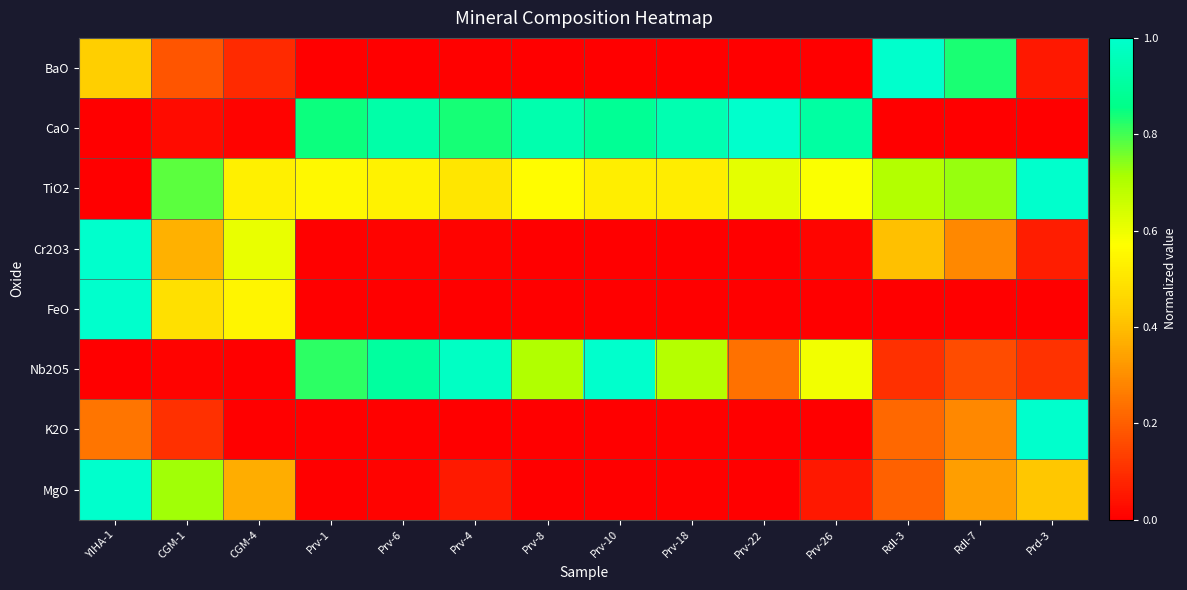

Reading left to right, extract all data points from this chart.

BaO: YIHA-1=0.4	CGM-1=0.2	CGM-4=0.1	Prv-1=0.0	Prv-6=0.0	Prv-4=0.0	Prv-8=0.0	Prv-10=0.0	Prv-18=0.0	Prv-22=0.0	Prv-26=0.0	Rdl-3=1.0	Rdl-7=0.8	Prd-3=0.1
CaO: YIHA-1=0.0	CGM-1=0.0	CGM-4=0.0	Prv-1=0.8	Prv-6=0.9	Prv-4=0.8	Prv-8=0.9	Prv-10=0.9	Prv-18=0.9	Prv-22=1.0	Prv-26=0.9	Rdl-3=0.0	Rdl-7=0.0	Prd-3=0.0
TiO2: YIHA-1=0.0	CGM-1=0.8	CGM-4=0.5	Prv-1=0.6	Prv-6=0.5	Prv-4=0.5	Prv-8=0.6	Prv-10=0.5	Prv-18=0.5	Prv-22=0.6	Prv-26=0.6	Rdl-3=0.7	Rdl-7=0.7	Prd-3=1.0
Cr2O3: YIHA-1=1.0	CGM-1=0.4	CGM-4=0.6	Prv-1=0.0	Prv-6=0.0	Prv-4=0.0	Prv-8=0.0	Prv-10=0.0	Prv-18=0.0	Prv-22=0.0	Prv-26=0.0	Rdl-3=0.4	Rdl-7=0.3	Prd-3=0.1
FeO: YIHA-1=1.0	CGM-1=0.5	CGM-4=0.5	Prv-1=0.0	Prv-6=0.0	Prv-4=0.0	Prv-8=0.0	Prv-10=0.0	Prv-18=0.0	Prv-22=0.0	Prv-26=0.0	Rdl-3=0.0	Rdl-7=0.0	Prd-3=0.0
Nb2O5: YIHA-1=0.0	CGM-1=0.0	CGM-4=0.0	Prv-1=0.8	Prv-6=0.9	Prv-4=1.0	Prv-8=0.7	Prv-10=1.0	Prv-18=0.7	Prv-22=0.2	Prv-26=0.6	Rdl-3=0.1	Rdl-7=0.2	Prd-3=0.1
K2O: YIHA-1=0.2	CGM-1=0.1	CGM-4=0.0	Prv-1=0.0	Prv-6=0.0	Prv-4=0.0	Prv-8=0.0	Prv-10=0.0	Prv-18=0.0	Prv-22=0.0	Prv-26=0.0	Rdl-3=0.2	Rdl-7=0.3	Prd-3=1.0
MgO: YIHA-1=1.0	CGM-1=0.7	CGM-4=0.4	Prv-1=0.0	Prv-6=0.0	Prv-4=0.1	Prv-8=0.0	Prv-10=0.0	Prv-18=0.0	Prv-22=0.0	Prv-26=0.1	Rdl-3=0.2	Rdl-7=0.3	Prd-3=0.4